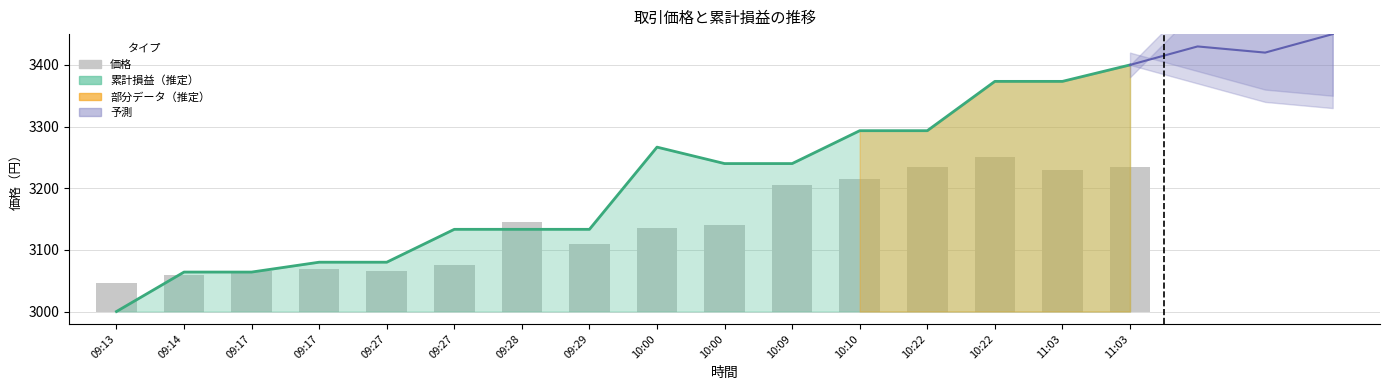

How many values exceed 140?

7